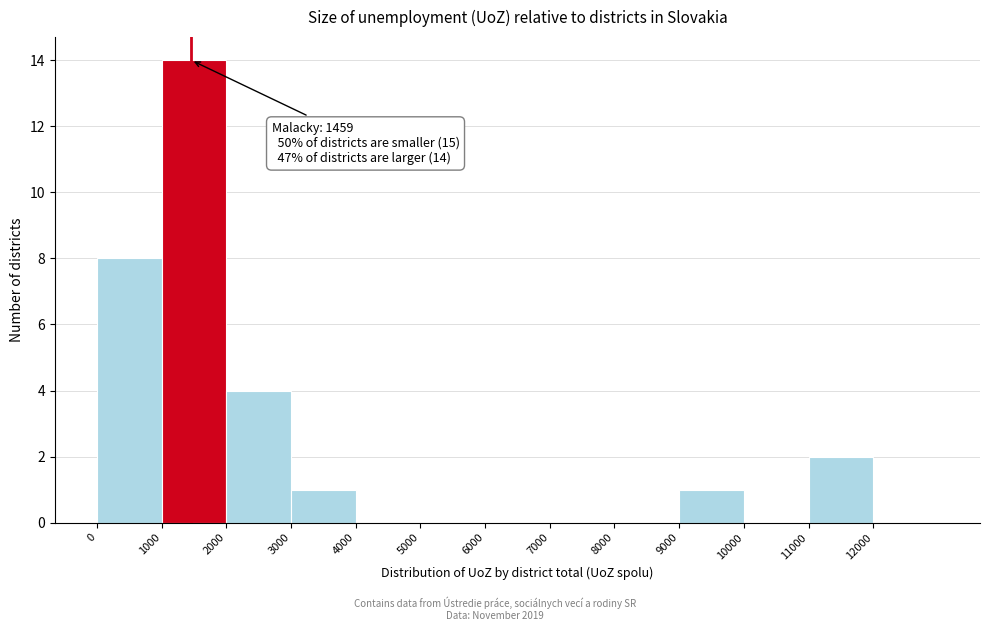

Which range on the x-axis has the tallest bar?

1000 to 2000